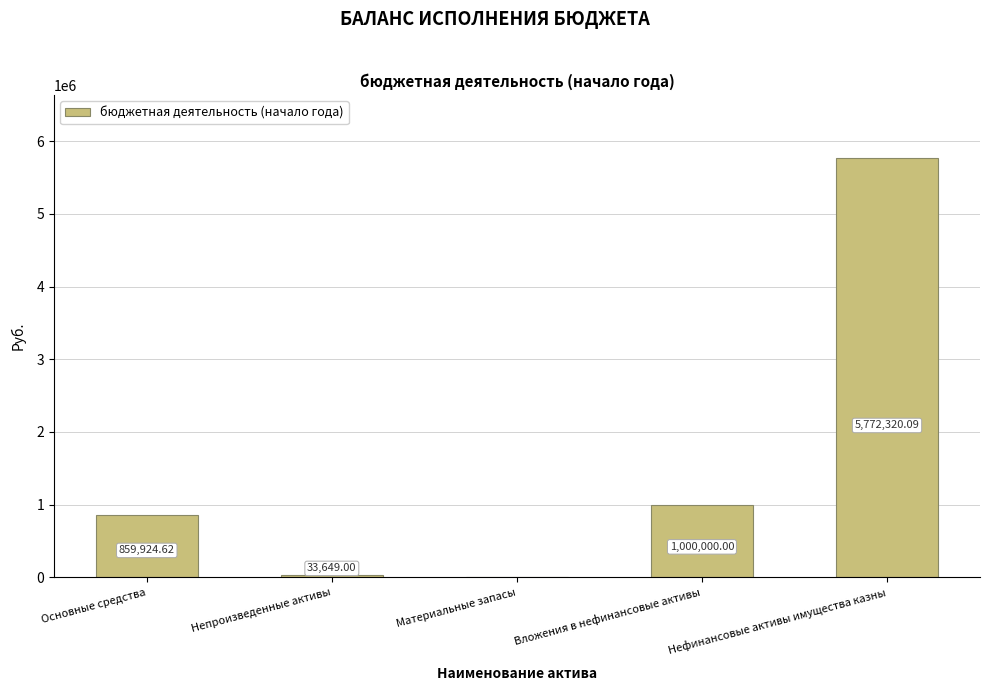

Is it true that the value at Материальные запасы is 3768280.3?

False